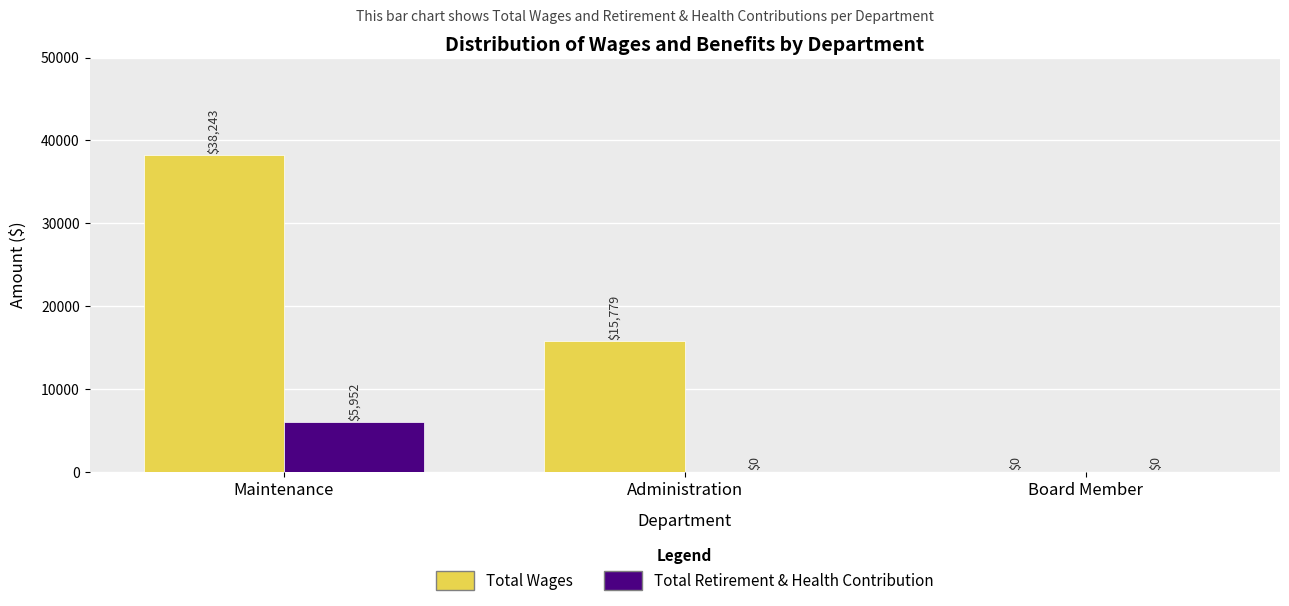

Where does the Total Wages series first go above 15779?

Maintenance